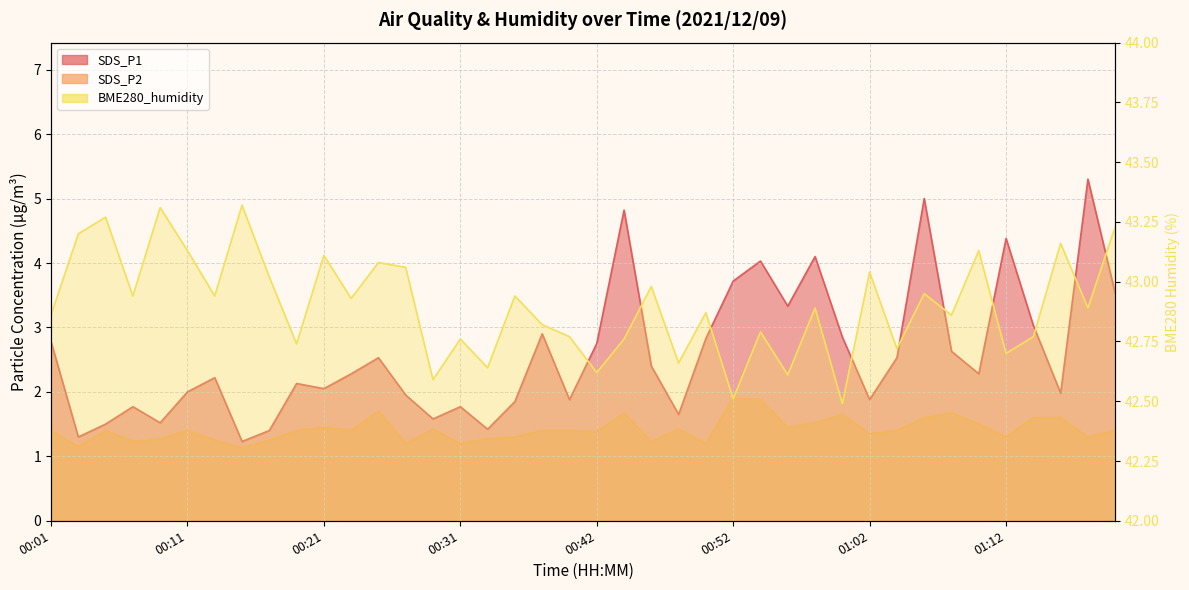

What is the value of the BME280_humidity point at the 36th from the left?

42.7